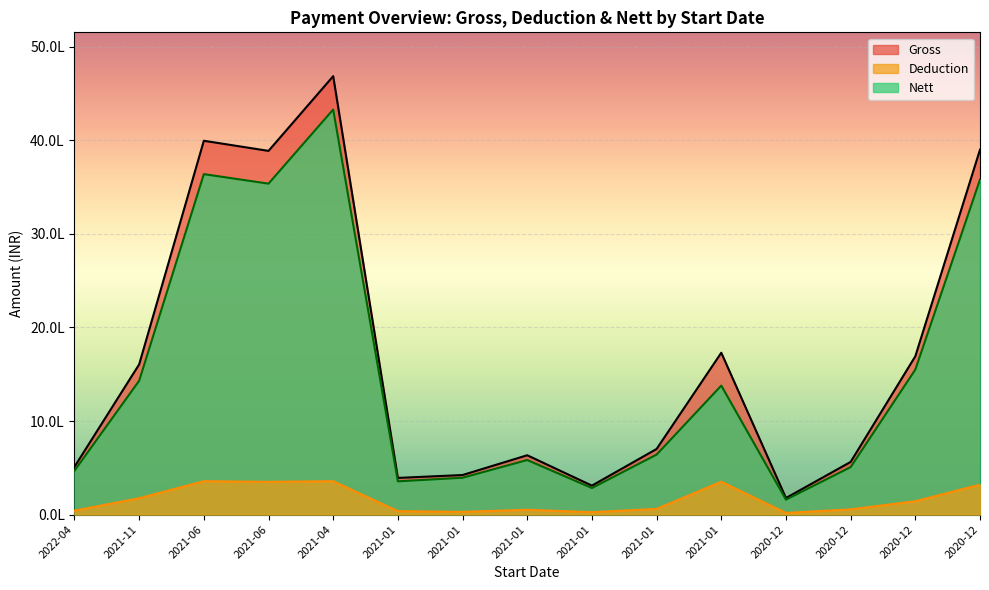

What is the difference between the Gross values at 2021-01 and 2020-12?

245656